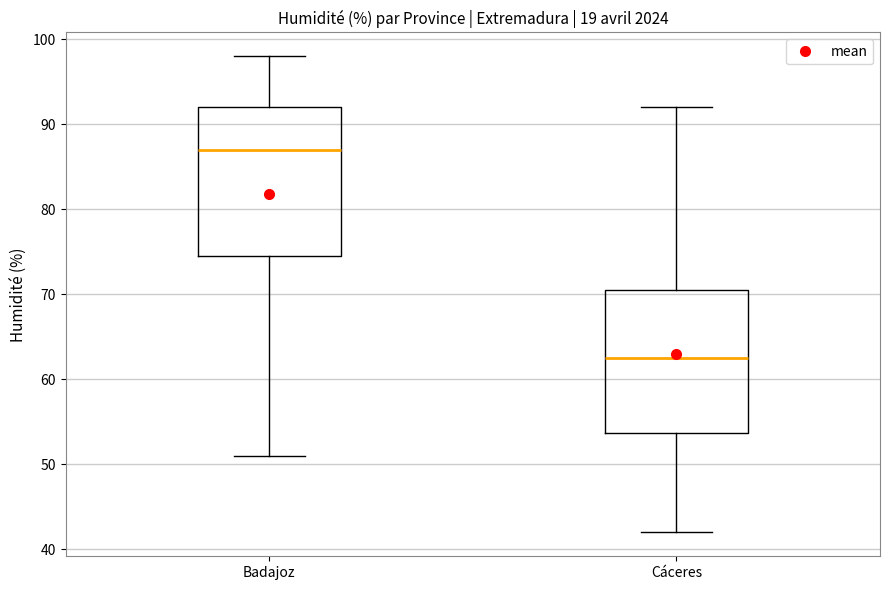

Reading left to right, read every box against the y-axis: the position of its median line, the range the box covers, and the ends of its whiskers. The values are not printed on the chart, so give them approximately, as read against the axis.

Badajoz: median 87, box 75 to 92, whiskers 51 to 98
Cáceres: median 63, box 54 to 71, whiskers 42 to 92